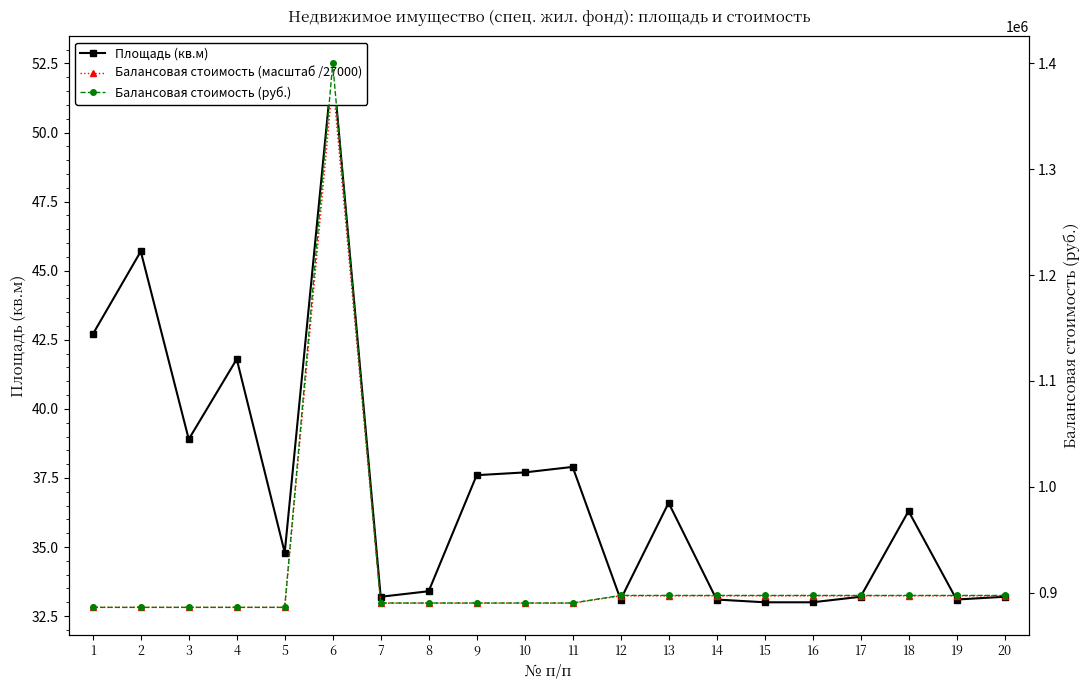

How many data points does each series have?

20